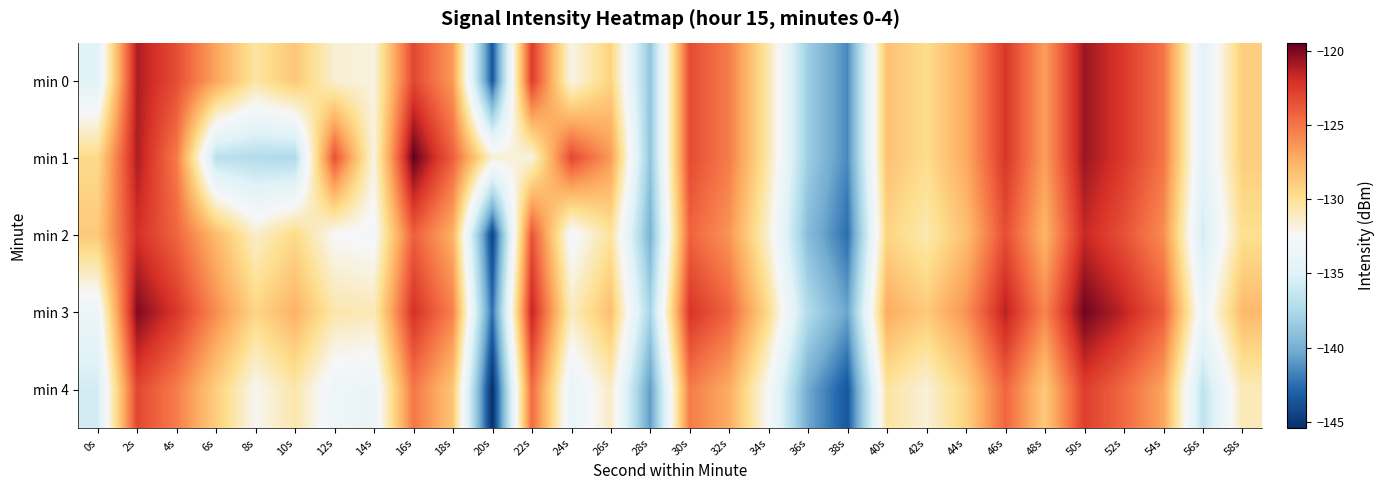

How many distinct data groups are displayed?

5